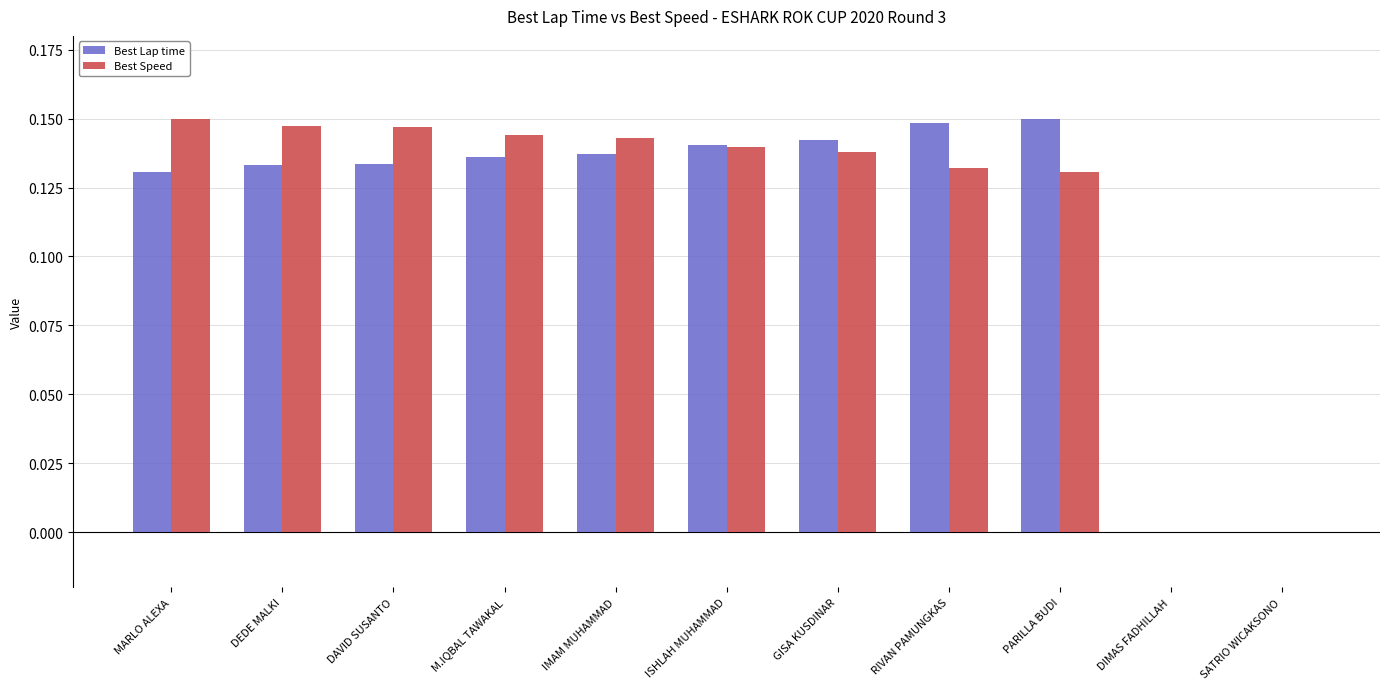

What is the sum of all Best Speed values?

1.3